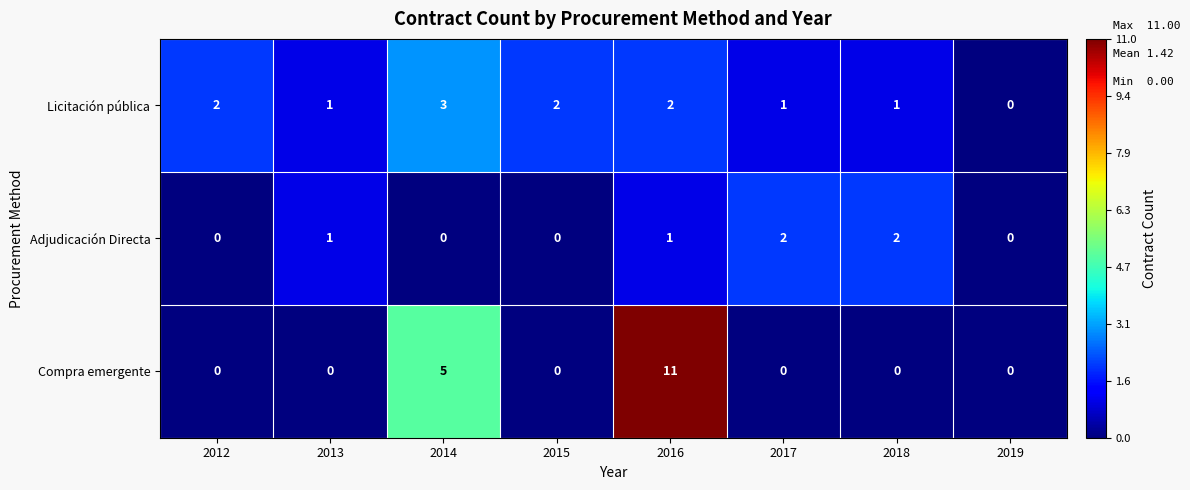

What is the total value across all series at 2012?

2